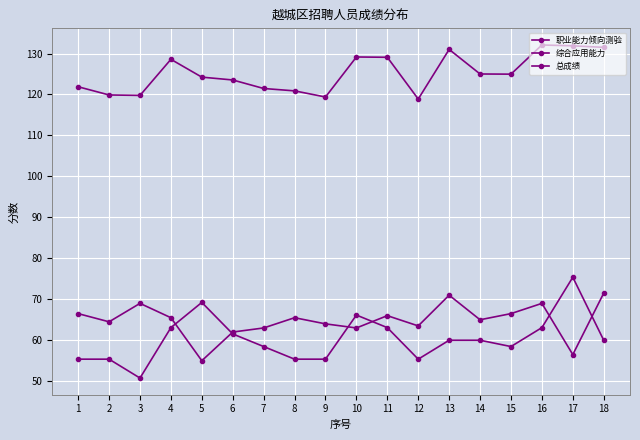

Does the chart have visible grid lines?

Yes